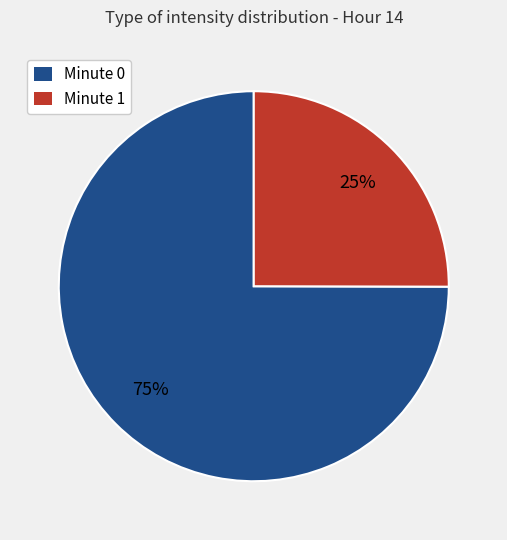

Which category has the smallest portion of the pie?

Minute 1